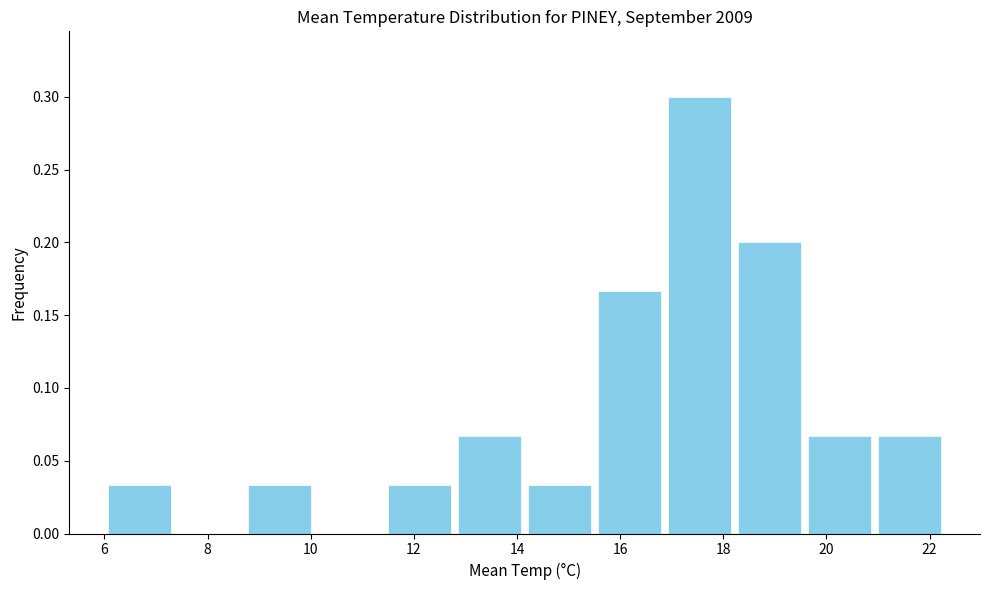

Which range on the x-axis has the tallest bar?

16.8 to 18.2